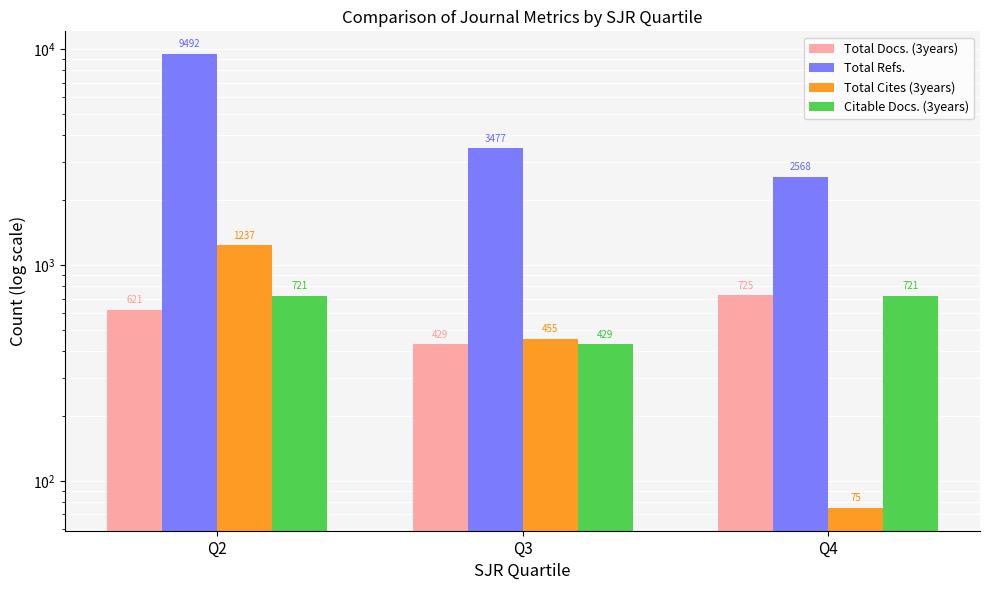

True or false: Total Cites (3years) has a value of 1237 at Q2.

True